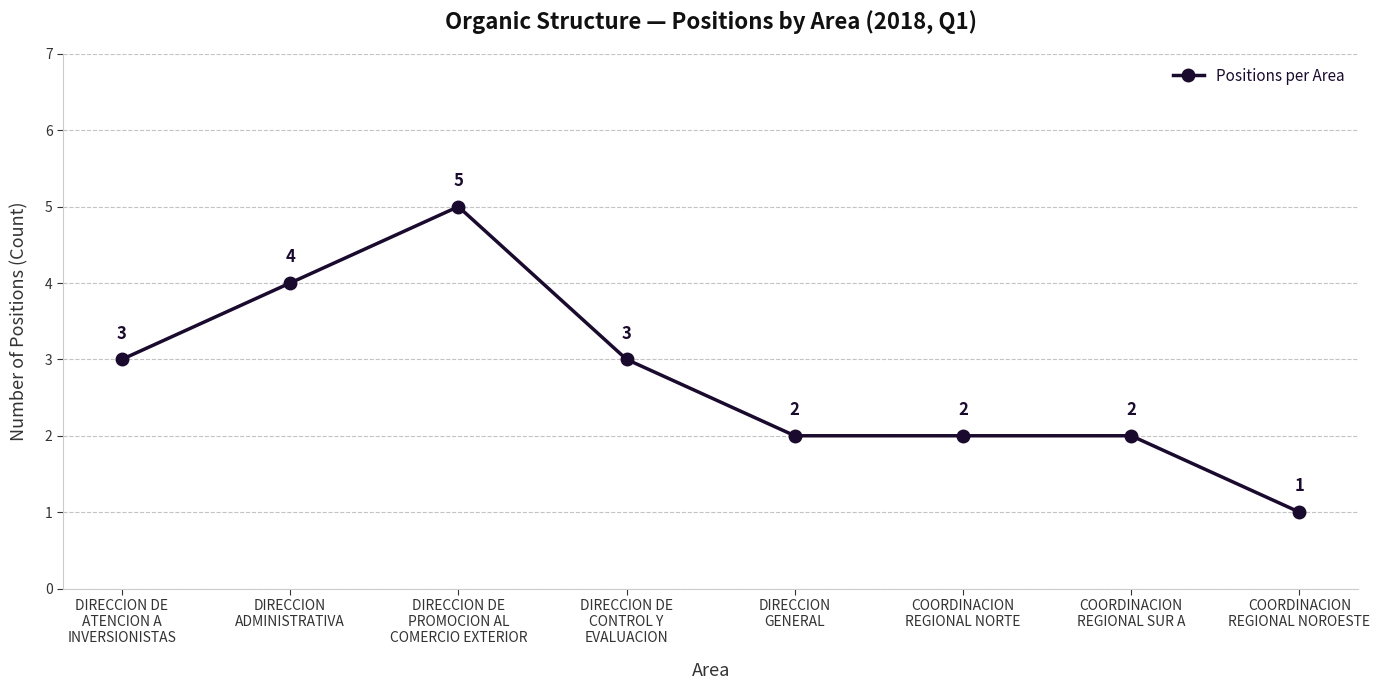

What is the difference between the second highest and minimum values?

3